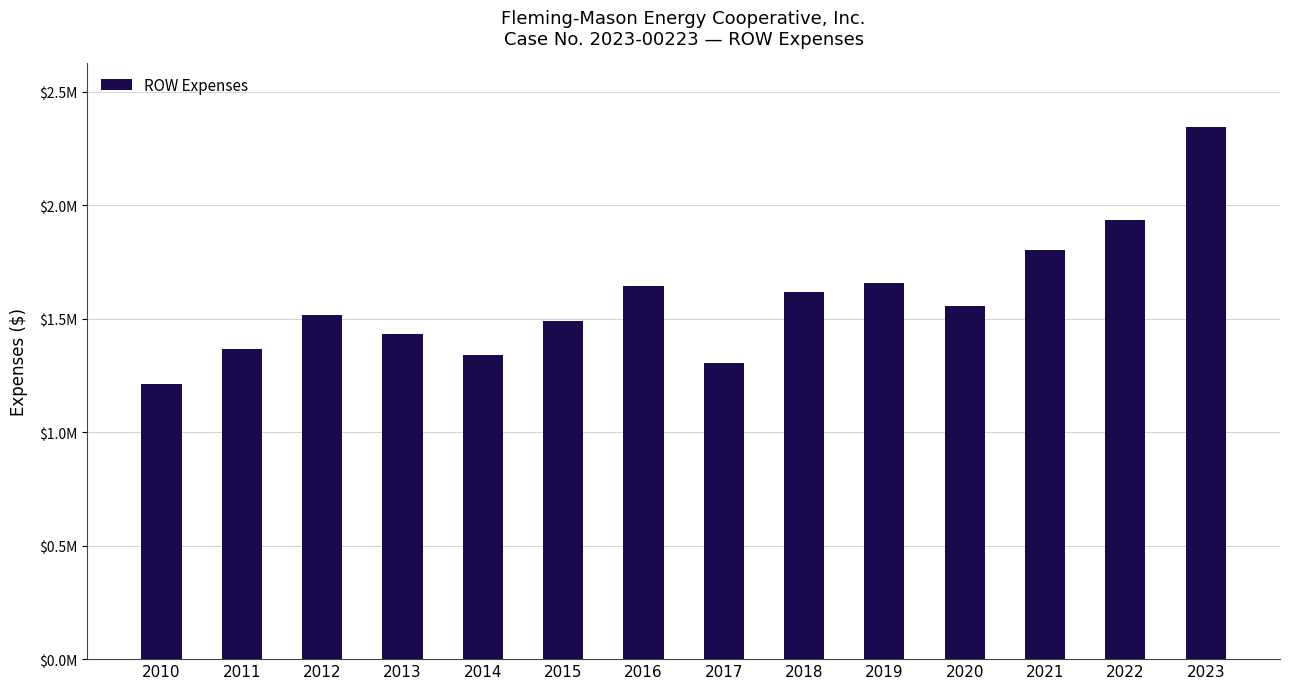

Reading right to left, list all the values displayed in this chart.

2023=2344153.7	2022=1934951.4	2021=1802014.4	2020=1557959.1	2019=1655655.6	2018=1616342.1	2017=1303650.2	2016=1643565.6	2015=1490069.6	2014=1341799.6	2013=1431533.6	2012=1514260.2	2011=1365206.3	2010=1212249.9